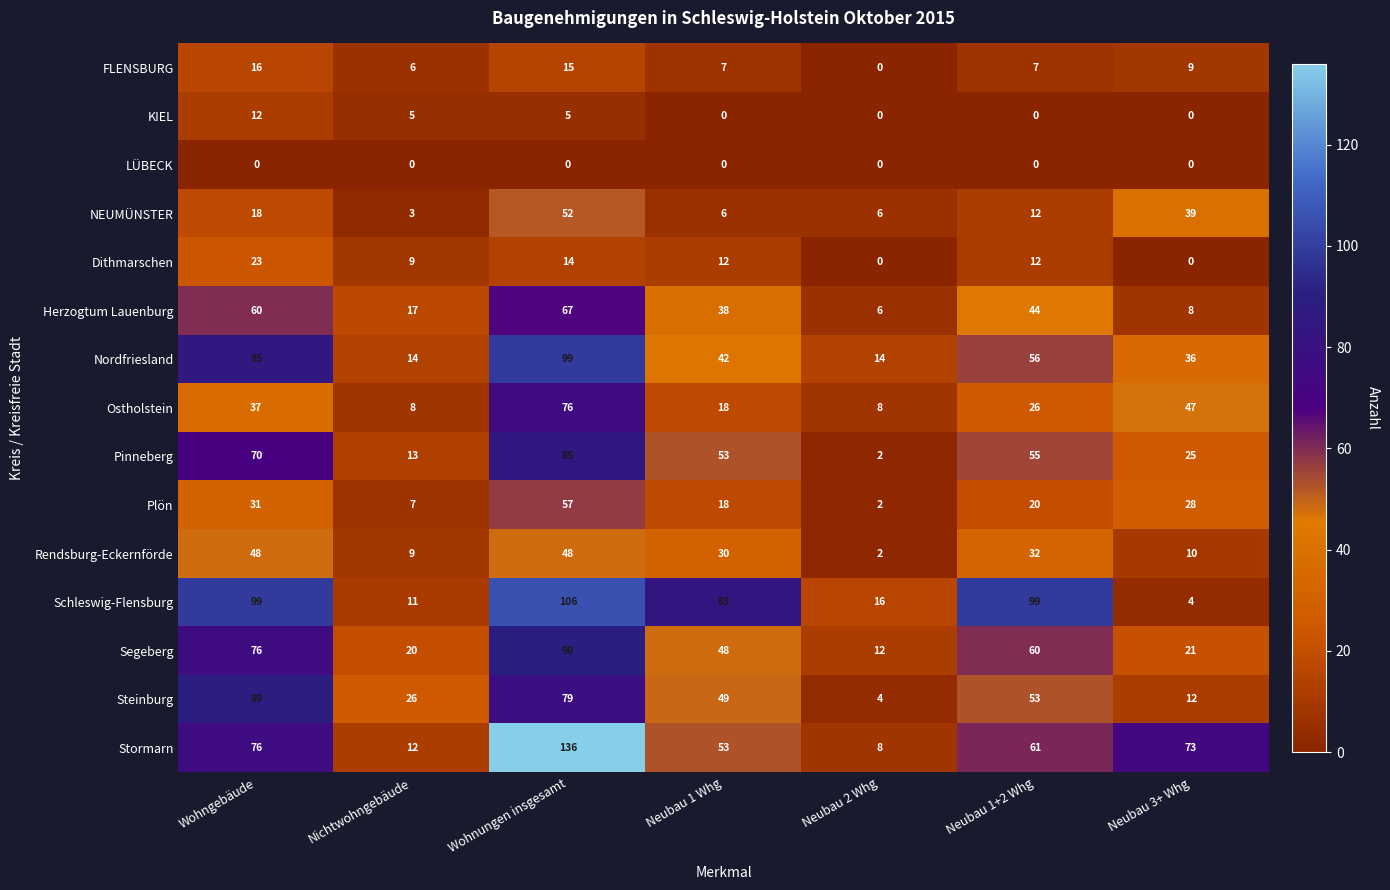

Rank the series by their maximum value, from lowest to highest.

LÜBECK, KIEL, FLENSBURG, Dithmarschen, Rendsburg-Eckernförde, NEUMÜNSTER, Plön, Herzogtum Lauenburg, Ostholstein, Pinneberg, Steinburg, Segeberg, Nordfriesland, Schleswig-Flensburg, Stormarn